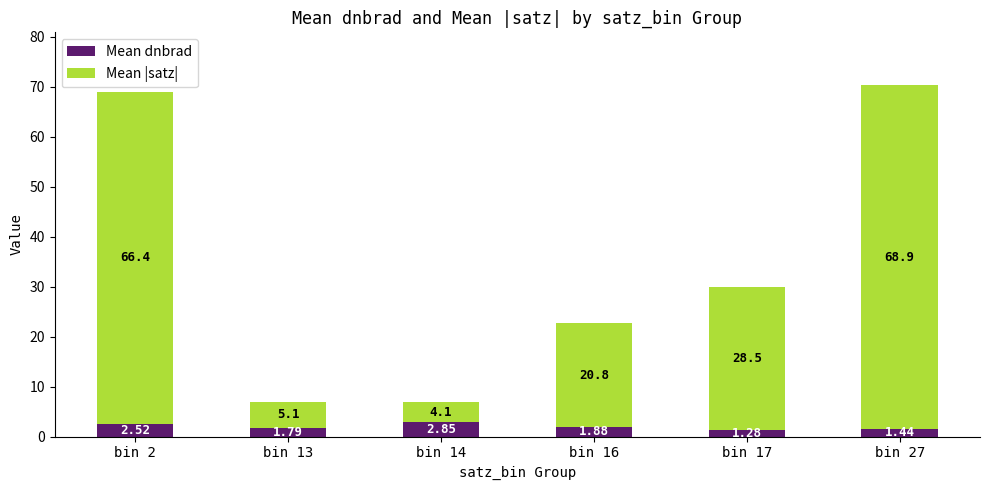

How many bars are there in total?

6